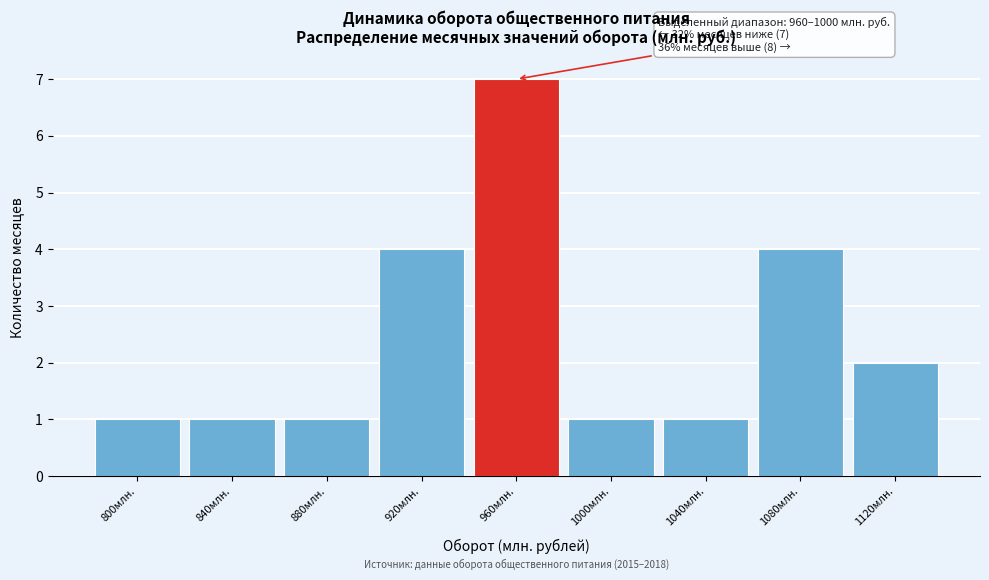

Reading right to left, list all the values displayed in this chart.

1120млн.=2	1080млн.=4	1040млн.=1	1000млн.=1	960млн.=7	920млн.=4	880млн.=1	840млн.=1	800млн.=1